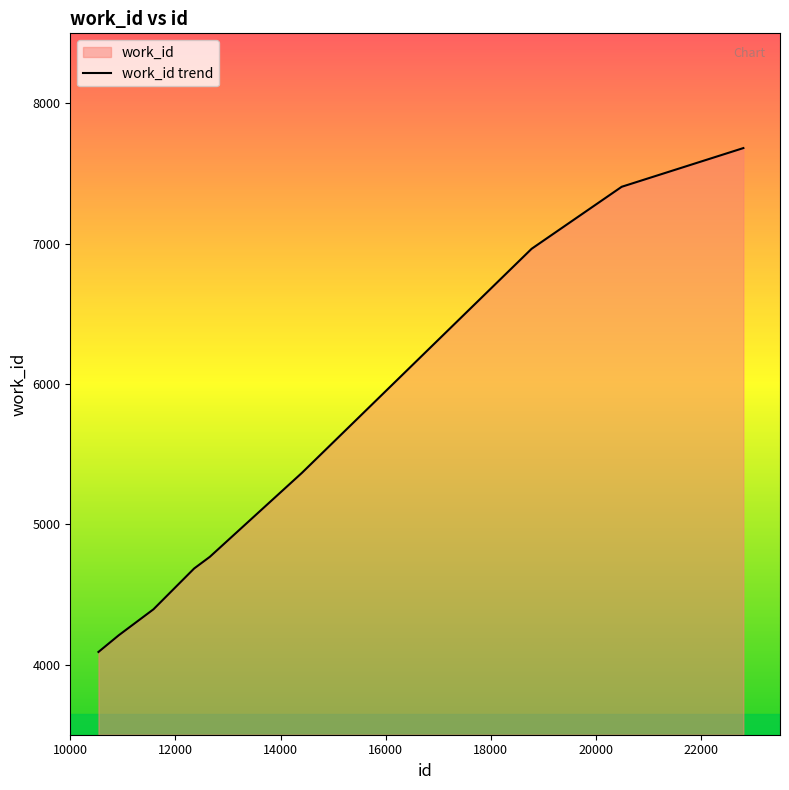

What is the difference between the maximum and minimum values?

3592